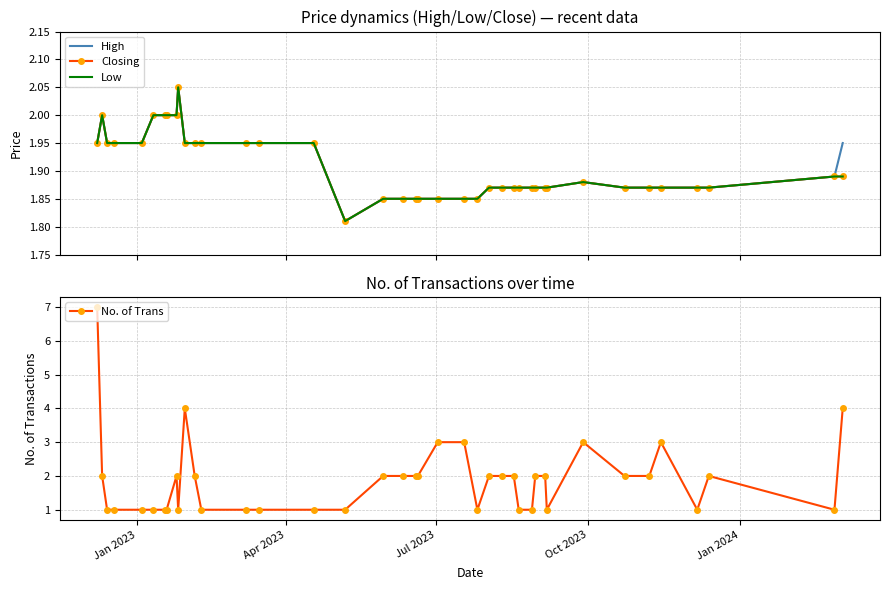

Is this an area chart (filled region under the line)?

No